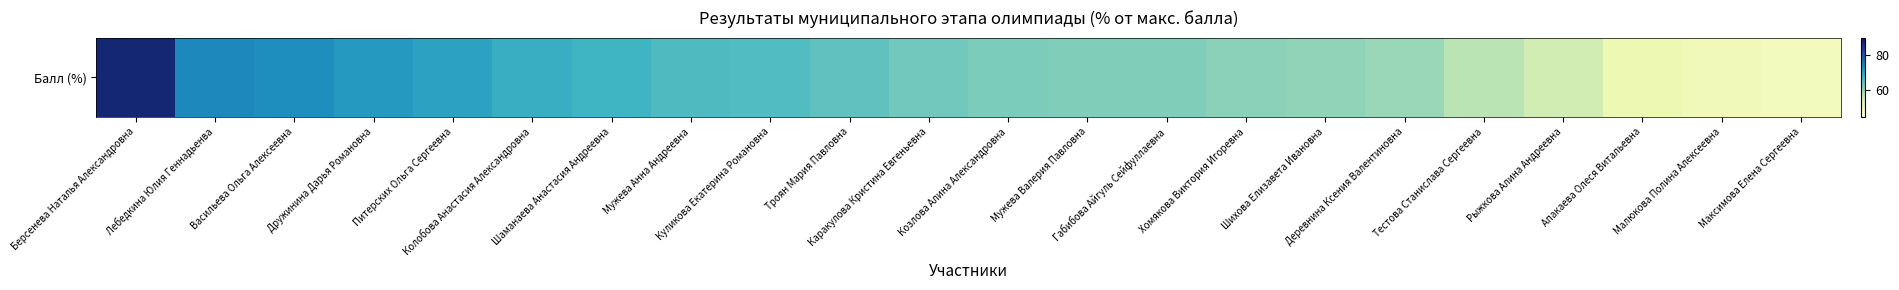

Reading left to right, extract all data points from this chart.

Берсенева Наталья Александровна=87.5	Лебедкина Юлия Геннадьенва=74.0	Васильева Ольга Алексеевна=73.3	Дружинина Дарья Романовна=71.8	Питерских Ольга Сергеевна=70.5	Колобова Анастасия Александровна=68.7	Шаманаева Анастасия Андреевна=67.7	Мужева Анна Андреевна=66.1	Куликова Екатерина Романовна=66.0	Троян Мария Павловна=64.5	Каракулова Кристина Евгеньевна=62.9	Козлова Алина Александровна=62.2	Мужева Валерия Павловна=61.7	Габибова Айгуль Сейфуллаевна=61.7	Хомякова Виктория Игоревна=60.9	Шихова Елизавета Ивановна=60.6	Деревнина Ксения Валентиновна=59.8	Тестова Станислава Сергеевна=57.2	Рыжкова Алина Андреевна=54.7	Апакаева Олеся Витальевна=50.6	Малюкова Полина Алексеевна=49.2	Максимова Елена Сергеевна=48.9